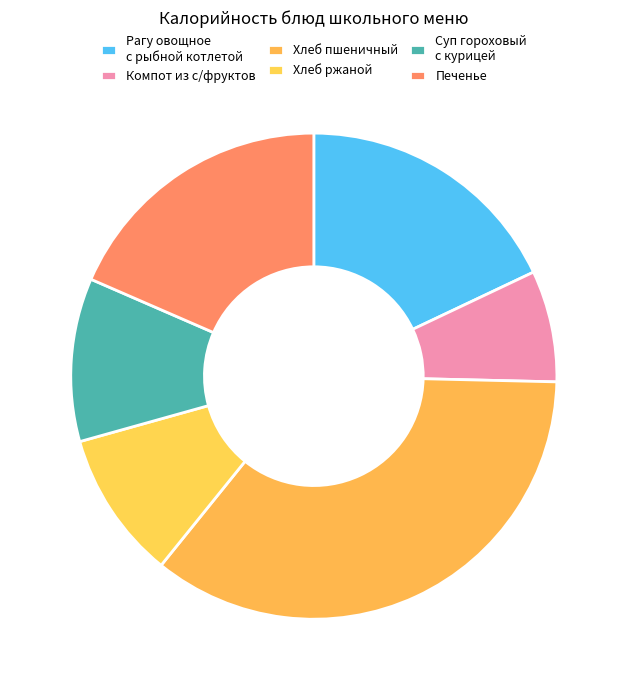

How many slices are in this pie chart?

6